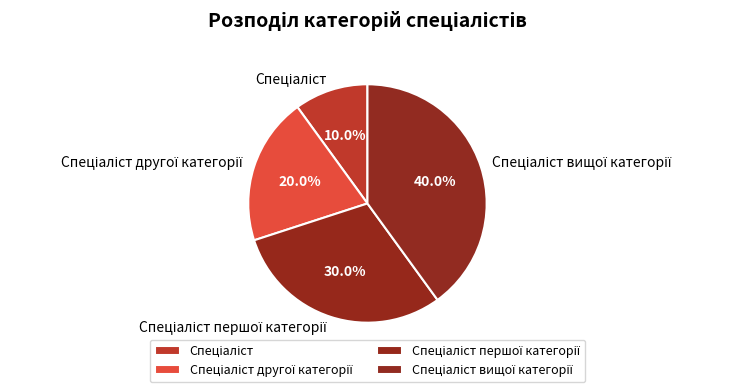

Is there any slice that represents more than half of the pie?

No